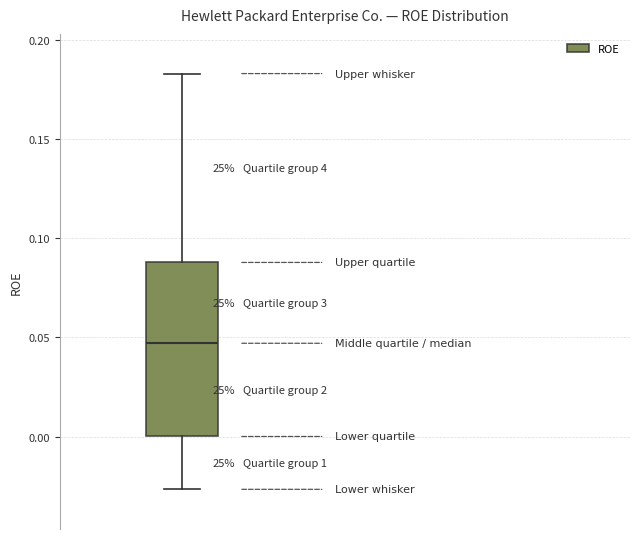

Where does the upper whisker of the box end on the y-axis? The values are not printed on the chart, so give them approximately, as read against the axis.

0.185